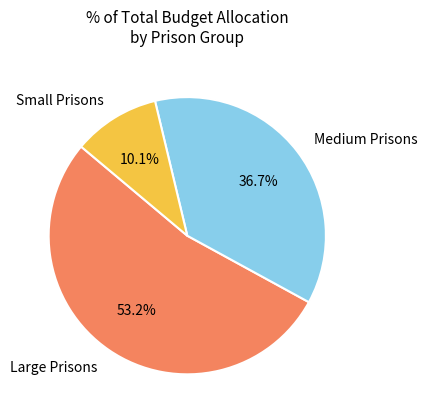

Does any single category account for the majority?

Yes